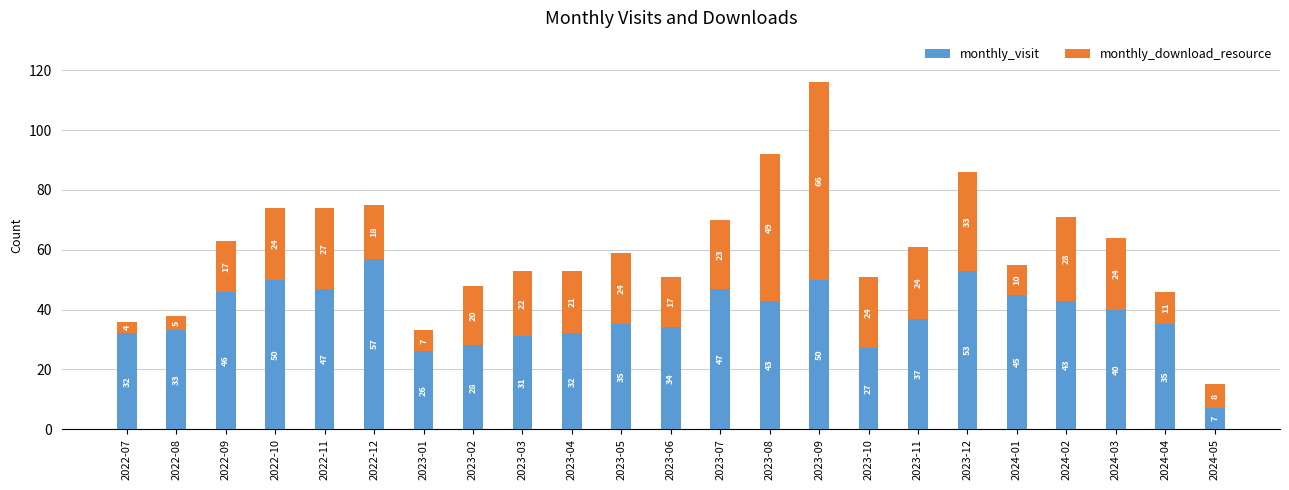

What is the difference between the monthly_visit values at 2023-11 and 2024-01?

8